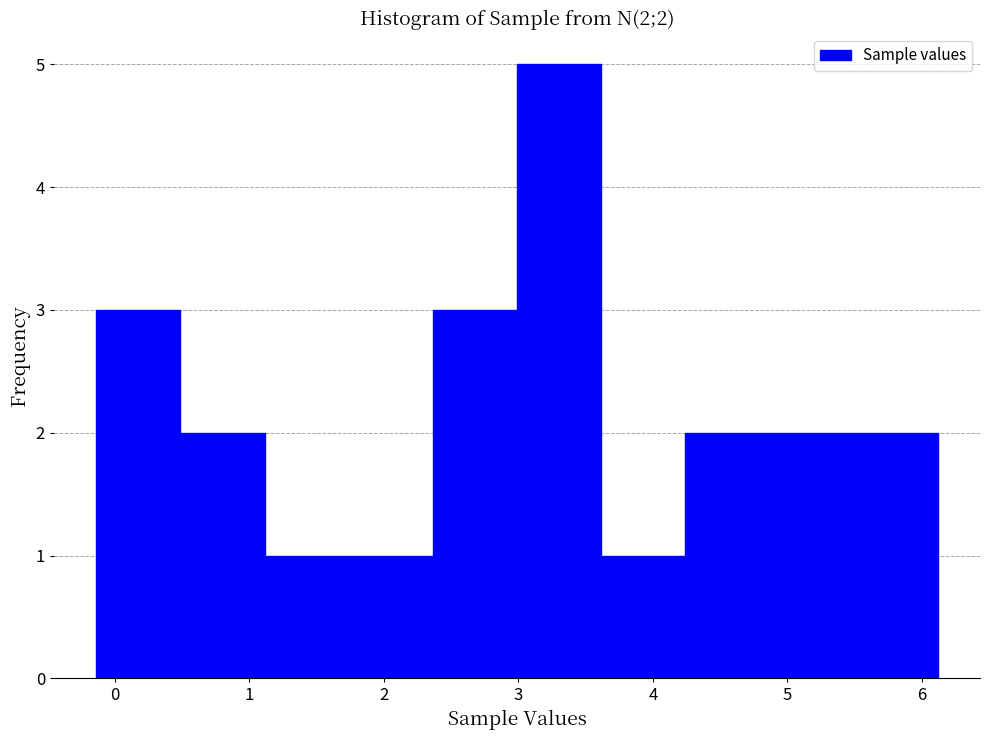

Which range on the x-axis has the tallest bar?

3.0 to 3.6